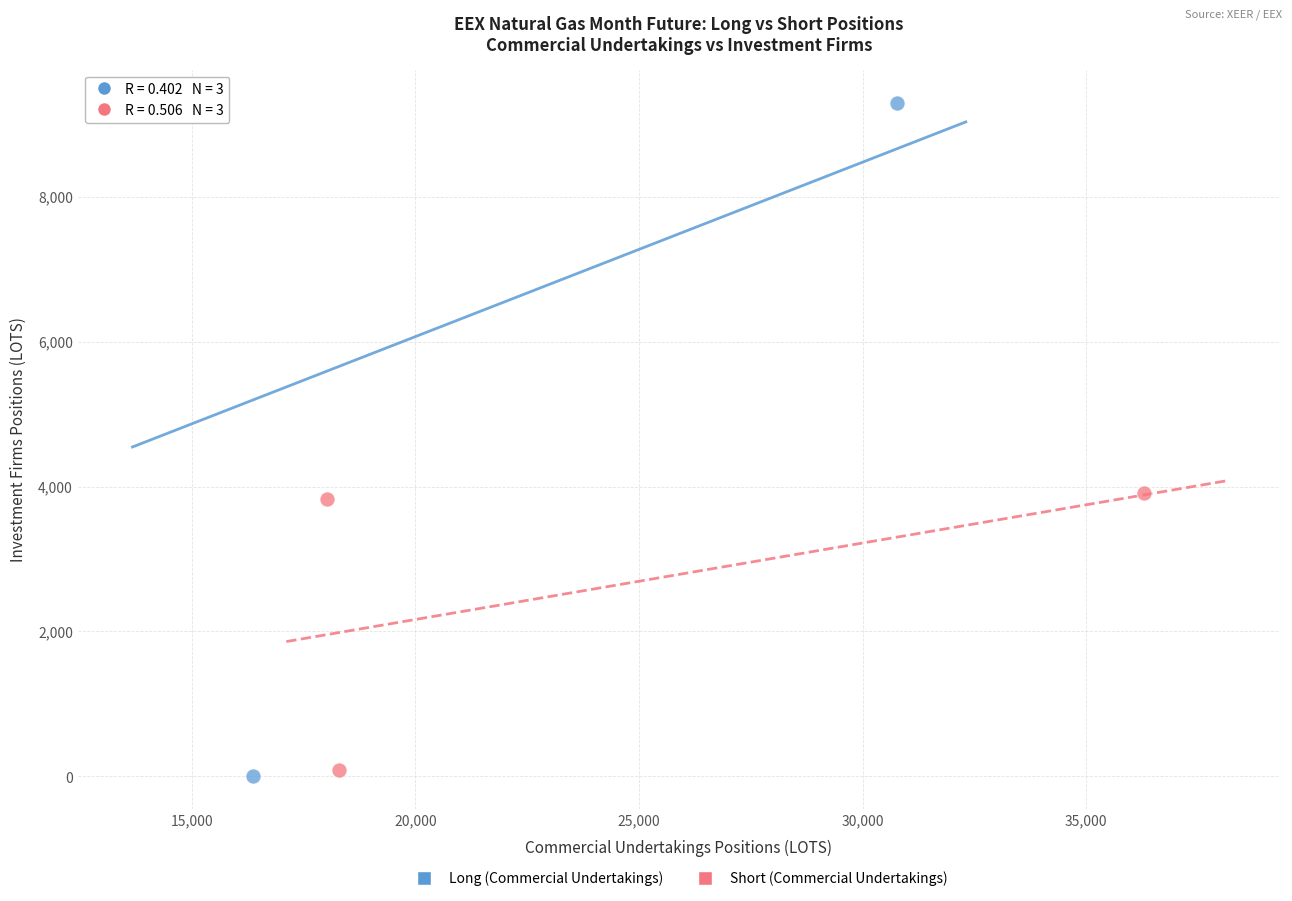

Which series contains the highest Y value?

Long (Commercial Undertakings)